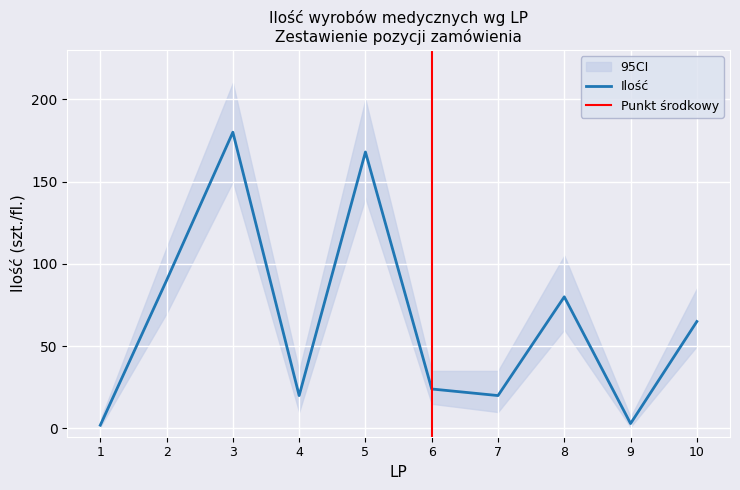

Where is the first local maximum?

3